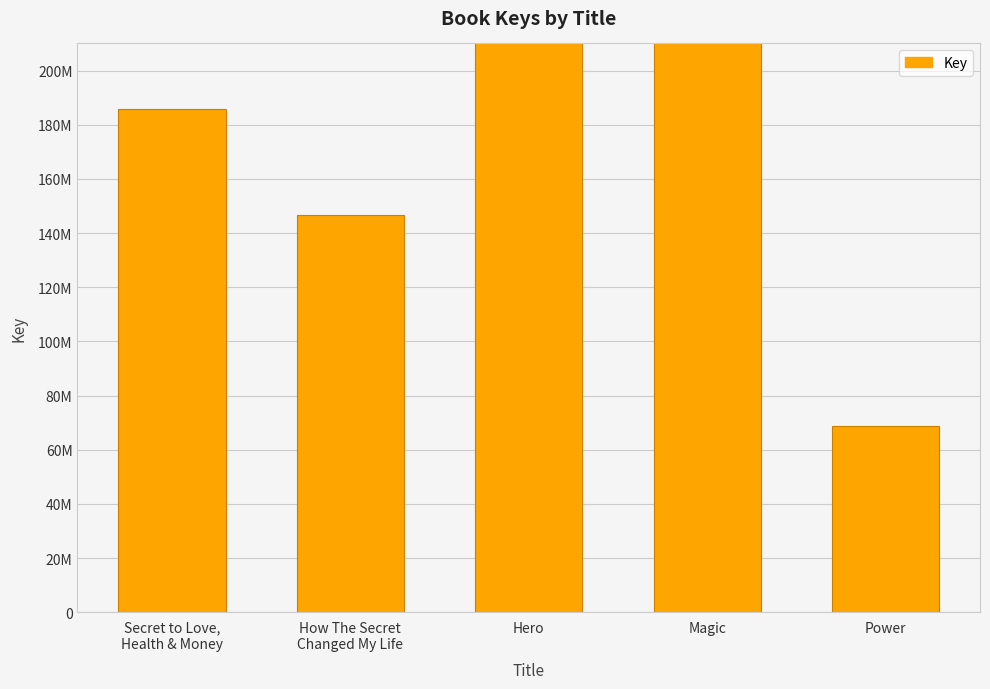

Reading right to left, transcribe all the data shown in this chart.

68925044	401483958	427978693	146700877	185908623